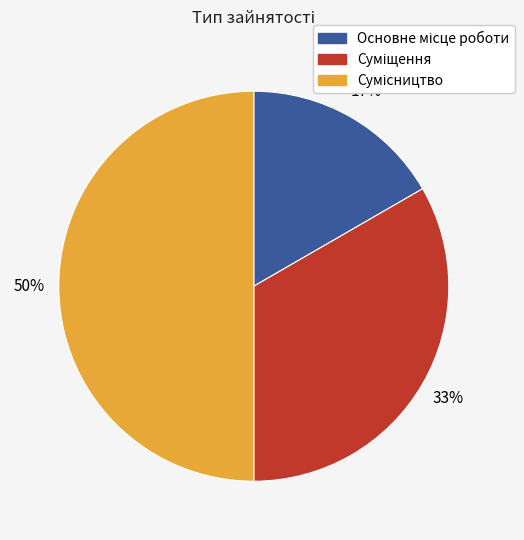

To the nearest percent, what is the difference between the largest and smallest slice percentages?

33%